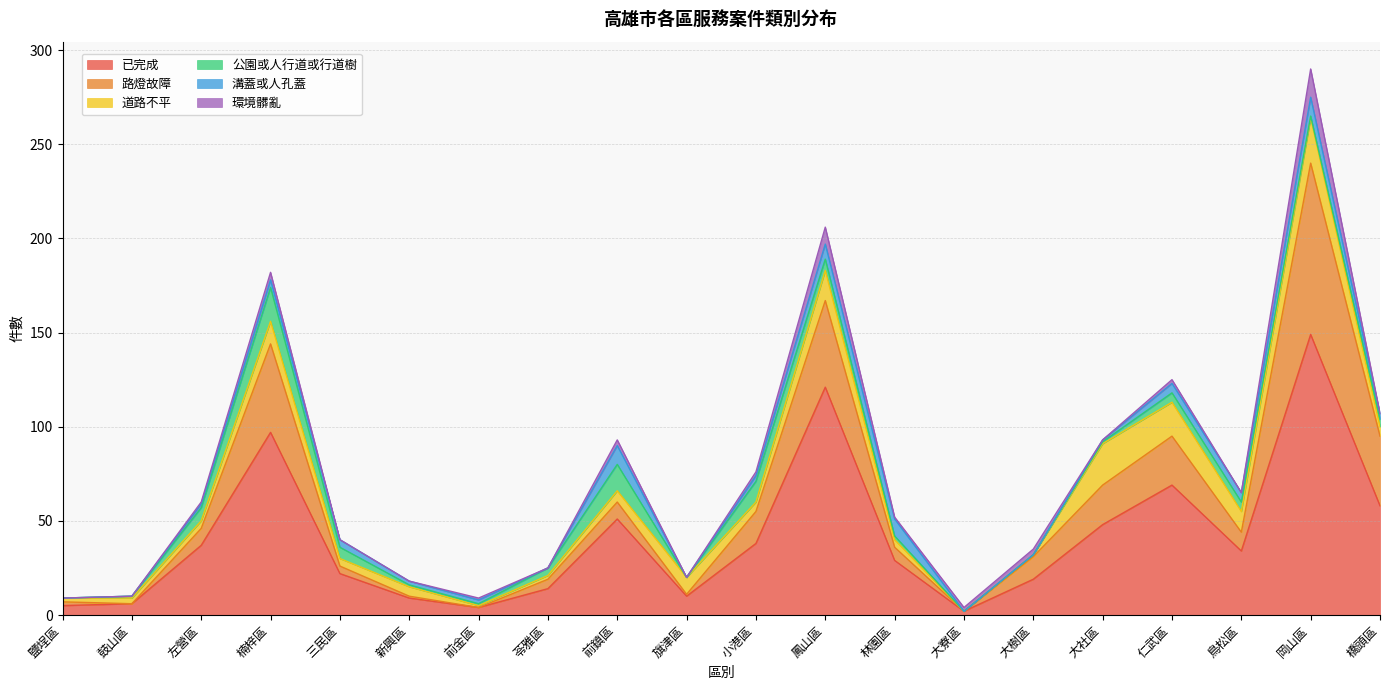

List the series in order of their peak value, highest first.

已完成, 路燈故障, 道路不平, 公園或人行道或行道樹, 環境髒亂, 溝蓋或人孔蓋